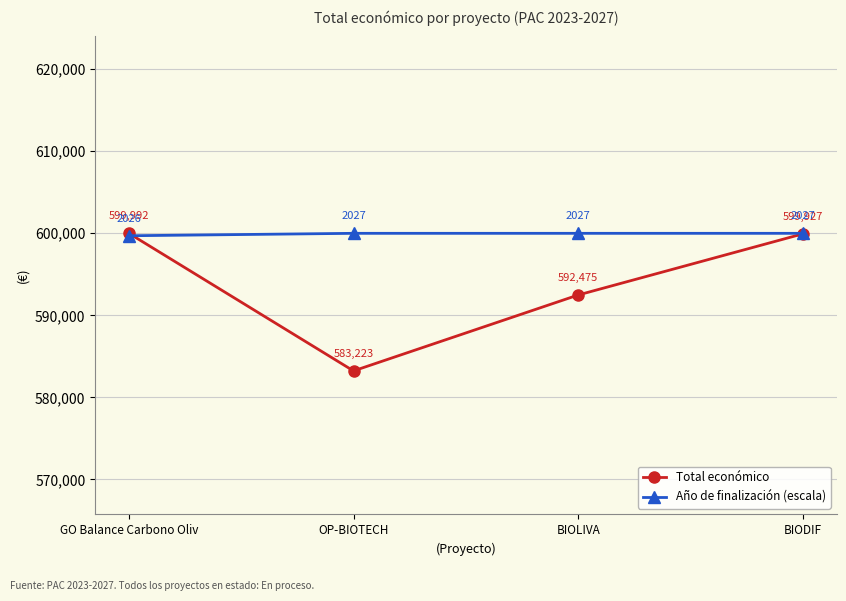

At GO Balance Carbono Oliv, list the series in order from smallest to largest.

Año de finalización (escala), Total económico